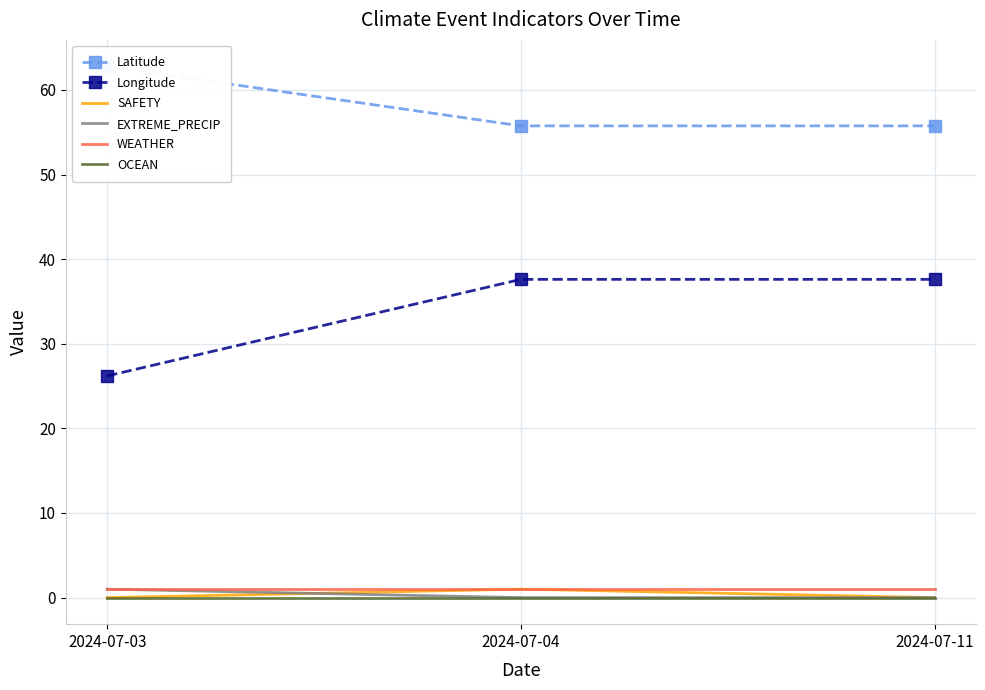

Reading left to right, transcribe all the data shown in this chart.

Latitude: 62.8	55.8	55.8
Longitude: 26.2	37.6	37.6
SAFETY: 0.0	1.0	0.0
EXTREME_PRECIP: 1.0	0.0	0.0
WEATHER: 1.0	1.0	1.0
OCEAN: 0.0	0.0	0.0